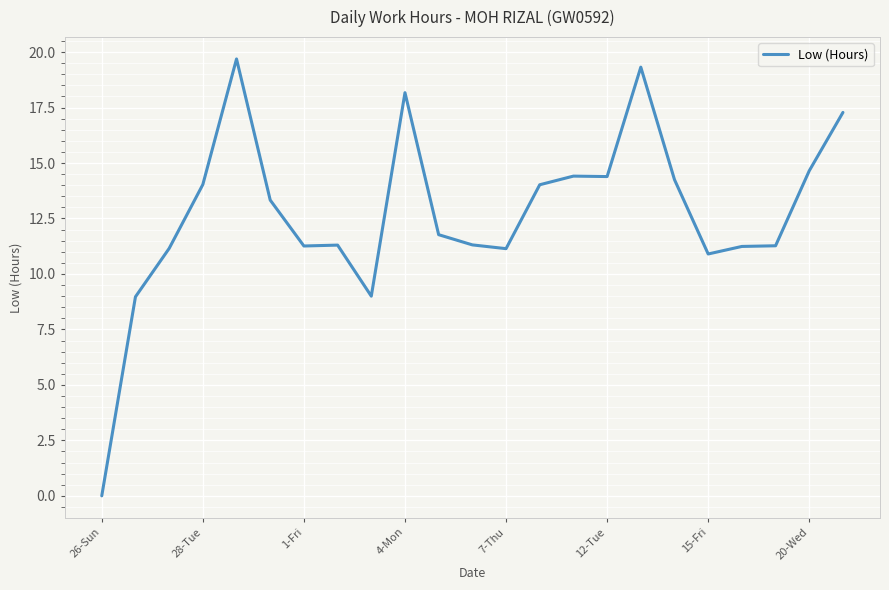

What is the maximum value shown in the chart?

19.7